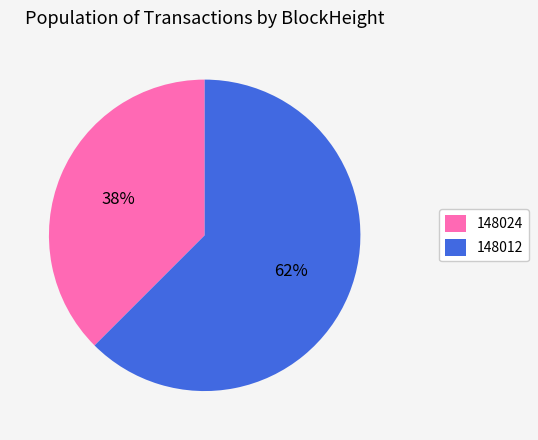

Which slice represents more than half of the pie?

148012